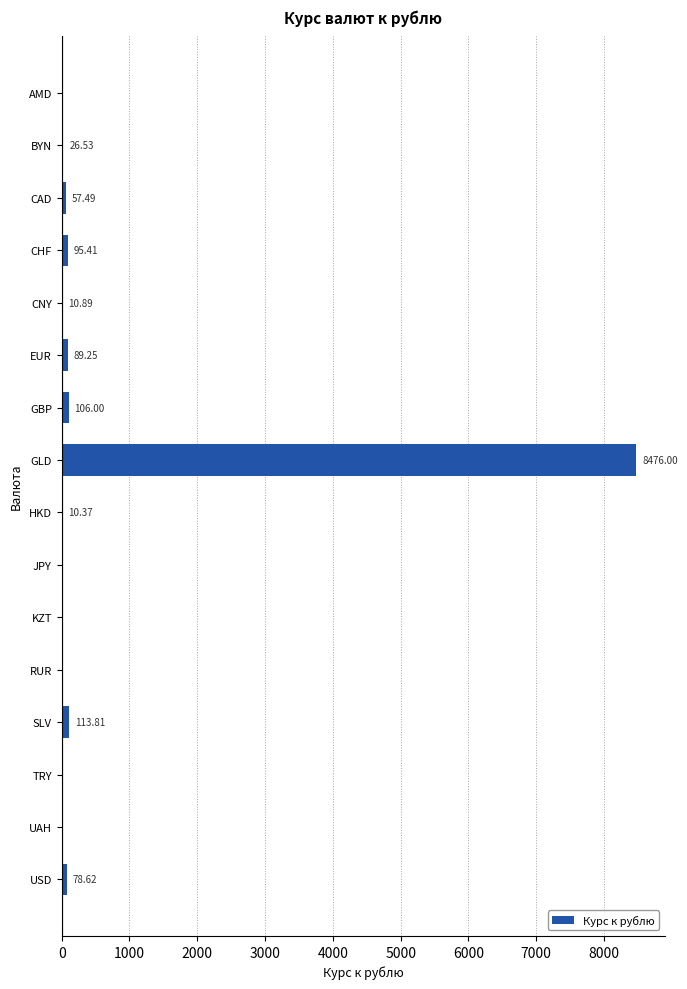

At which label is the value closest to 4238?

SLV